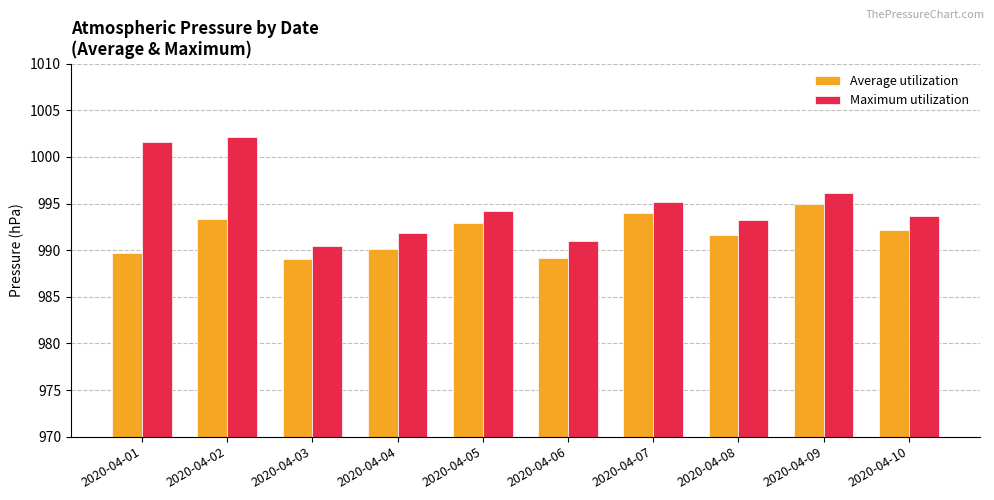

What is the minimum value shown in the chart?

989.1